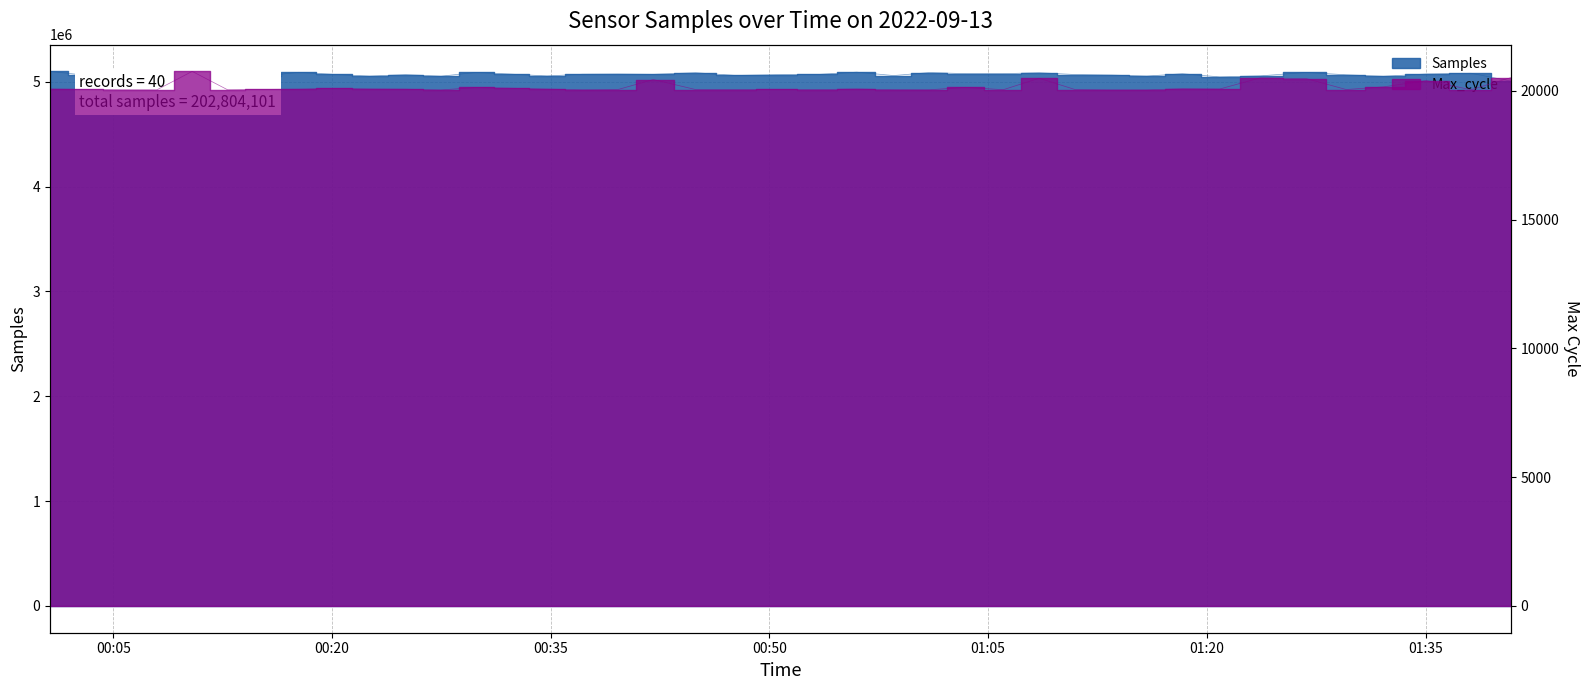

What is the label of the 22nd point from the right?

2022/09/13 00:44:56